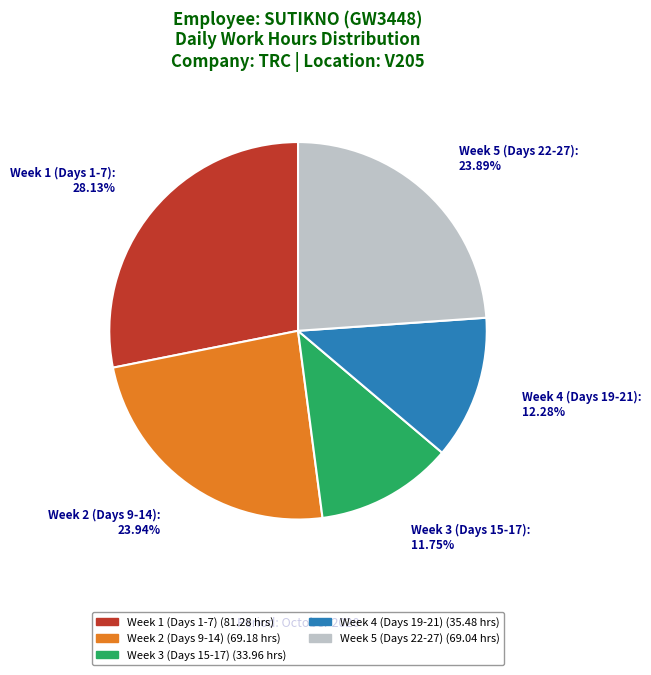

Is there a majority slice in this chart?

No